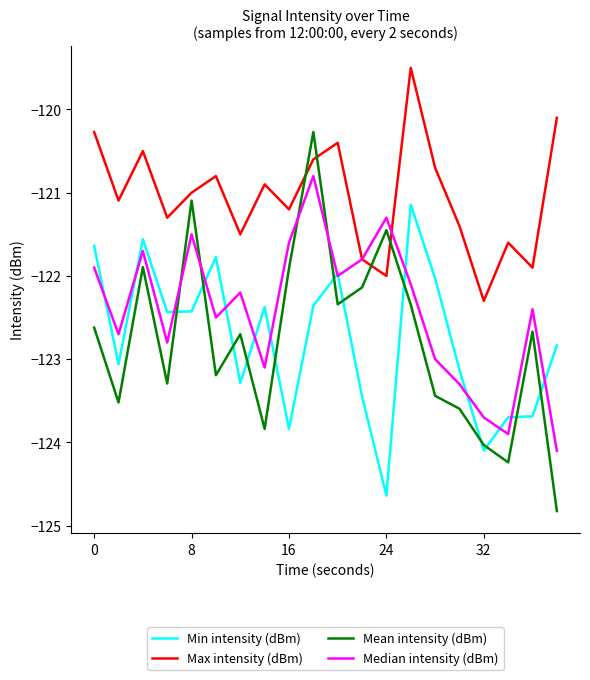

What is the smallest value displayed?

-124.8